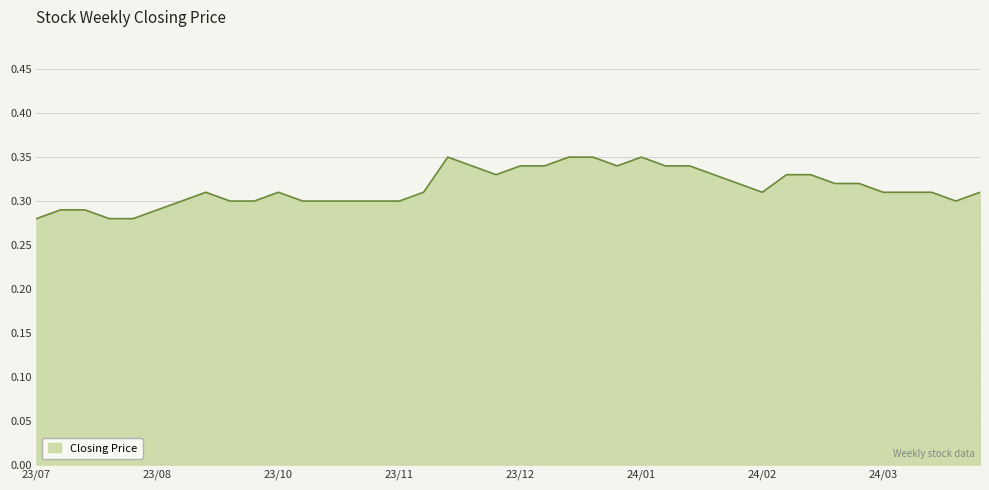

Where is the data nearest to the value 0?

20/08/2023